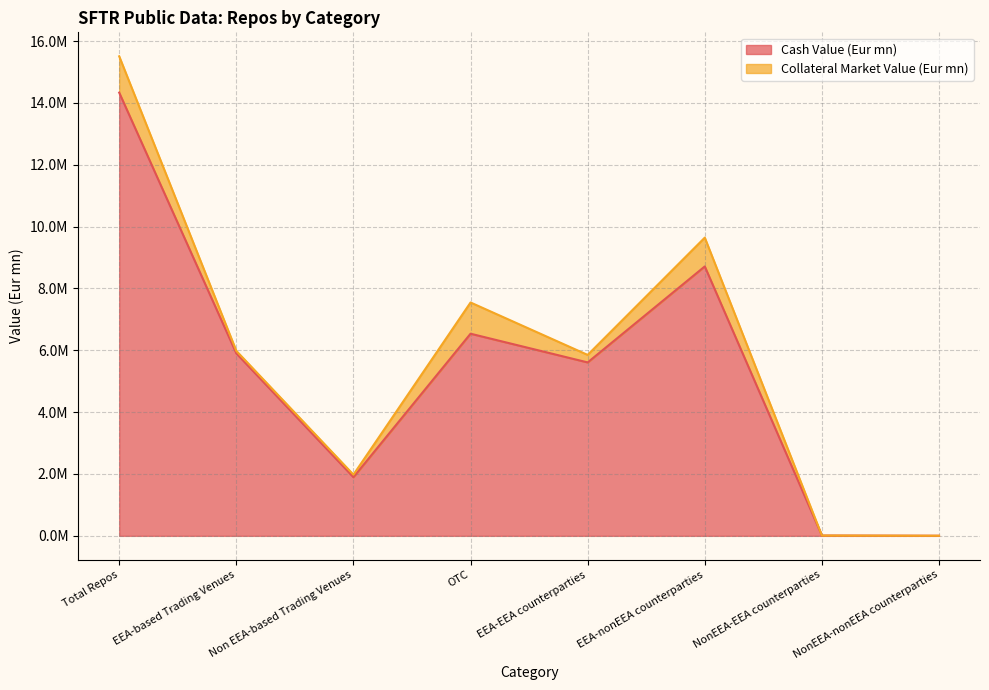

How many data points are less than 5900074?

4